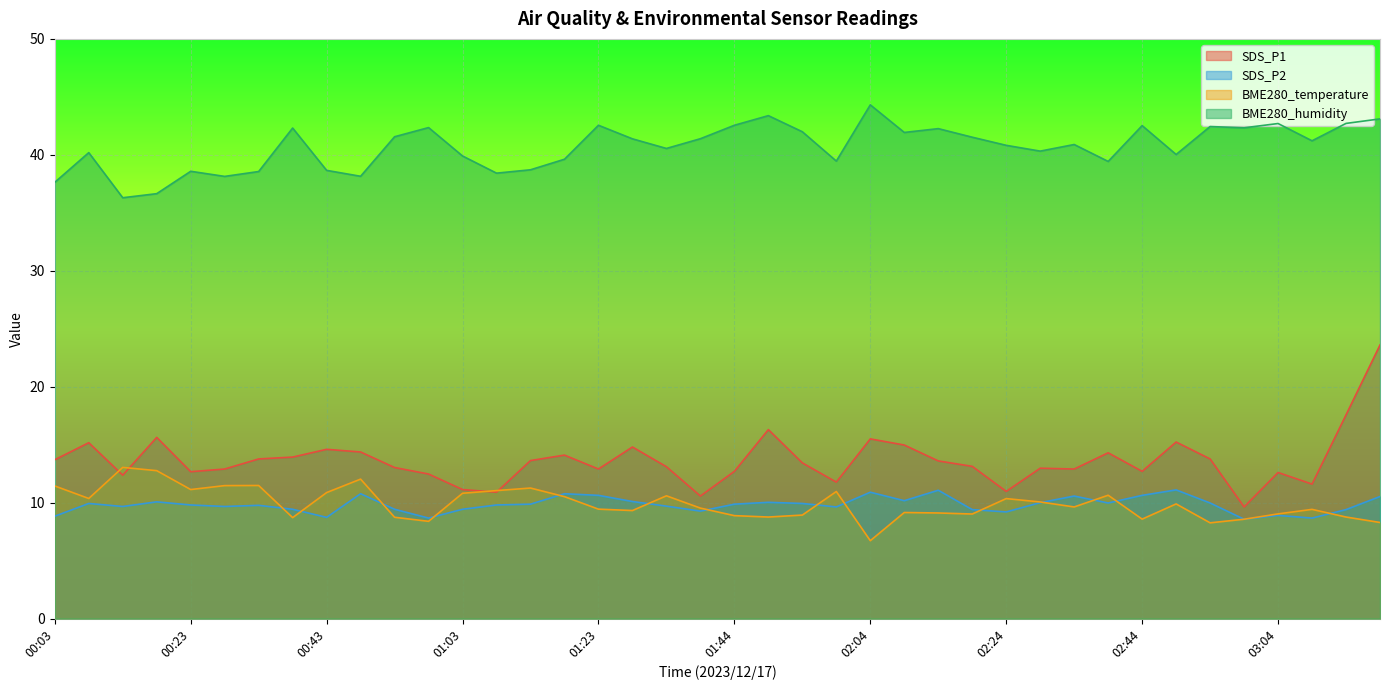

What value does the SDS_P1 series have at 00:43?

14.6